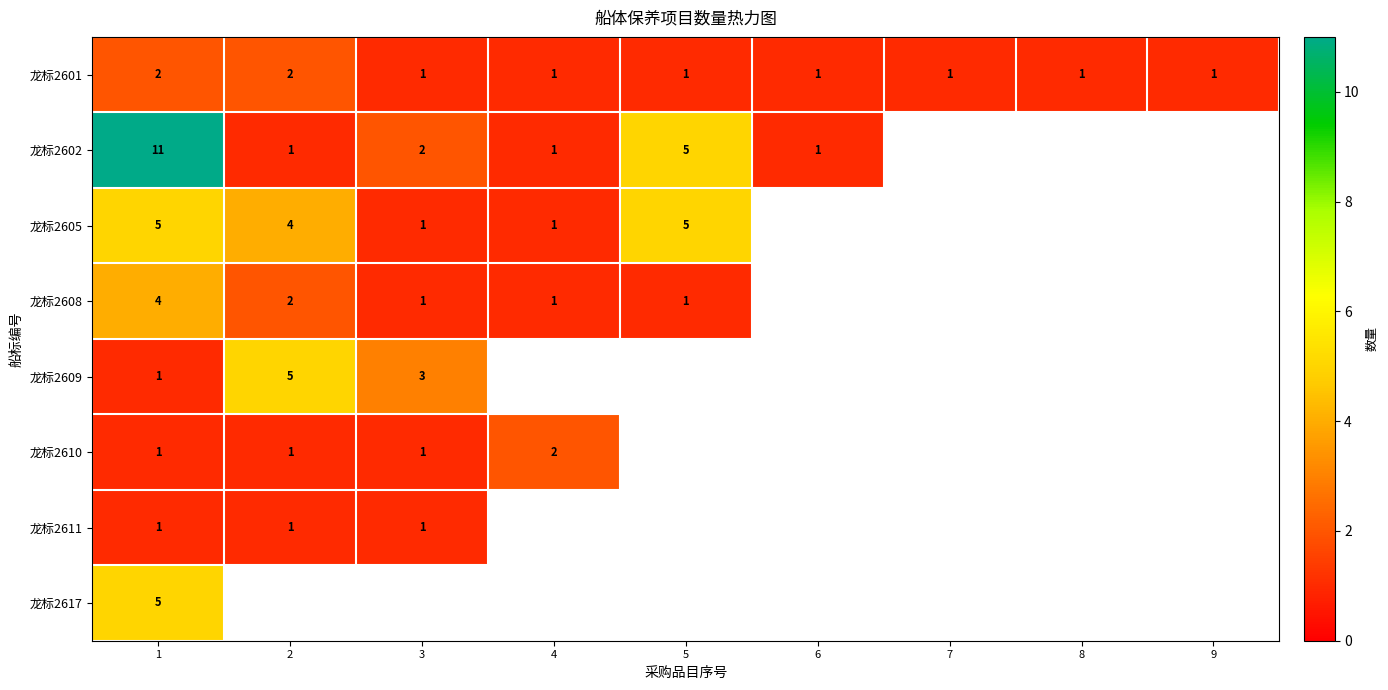

The 龙标2609 series shows 5 at 2. True or false?

True